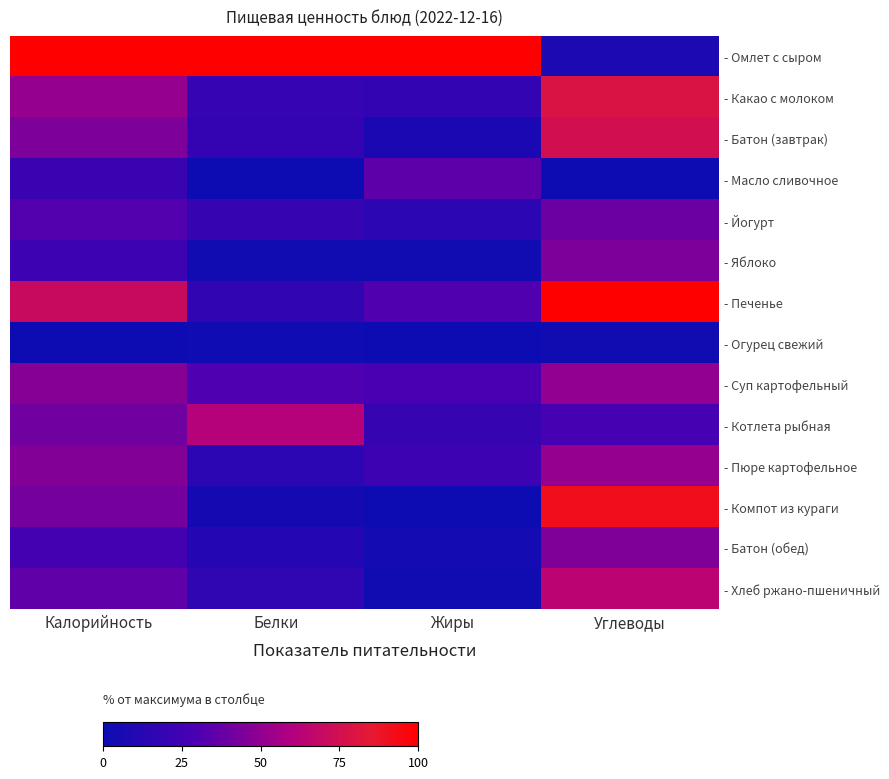

List the series in order of their peak value, lowest first.

- Огурец свежий, - Масло сливочное, - Йогурт, - Яблоко, - Батон (обед), - Суп картофельный, - Пюре картофельное, - Котлета рыбная, - Хлеб ржано-пшеничный, - Батон (завтрак), - Какао с молоком, - Компот из кураги, - Омлет с сыром, - Печенье